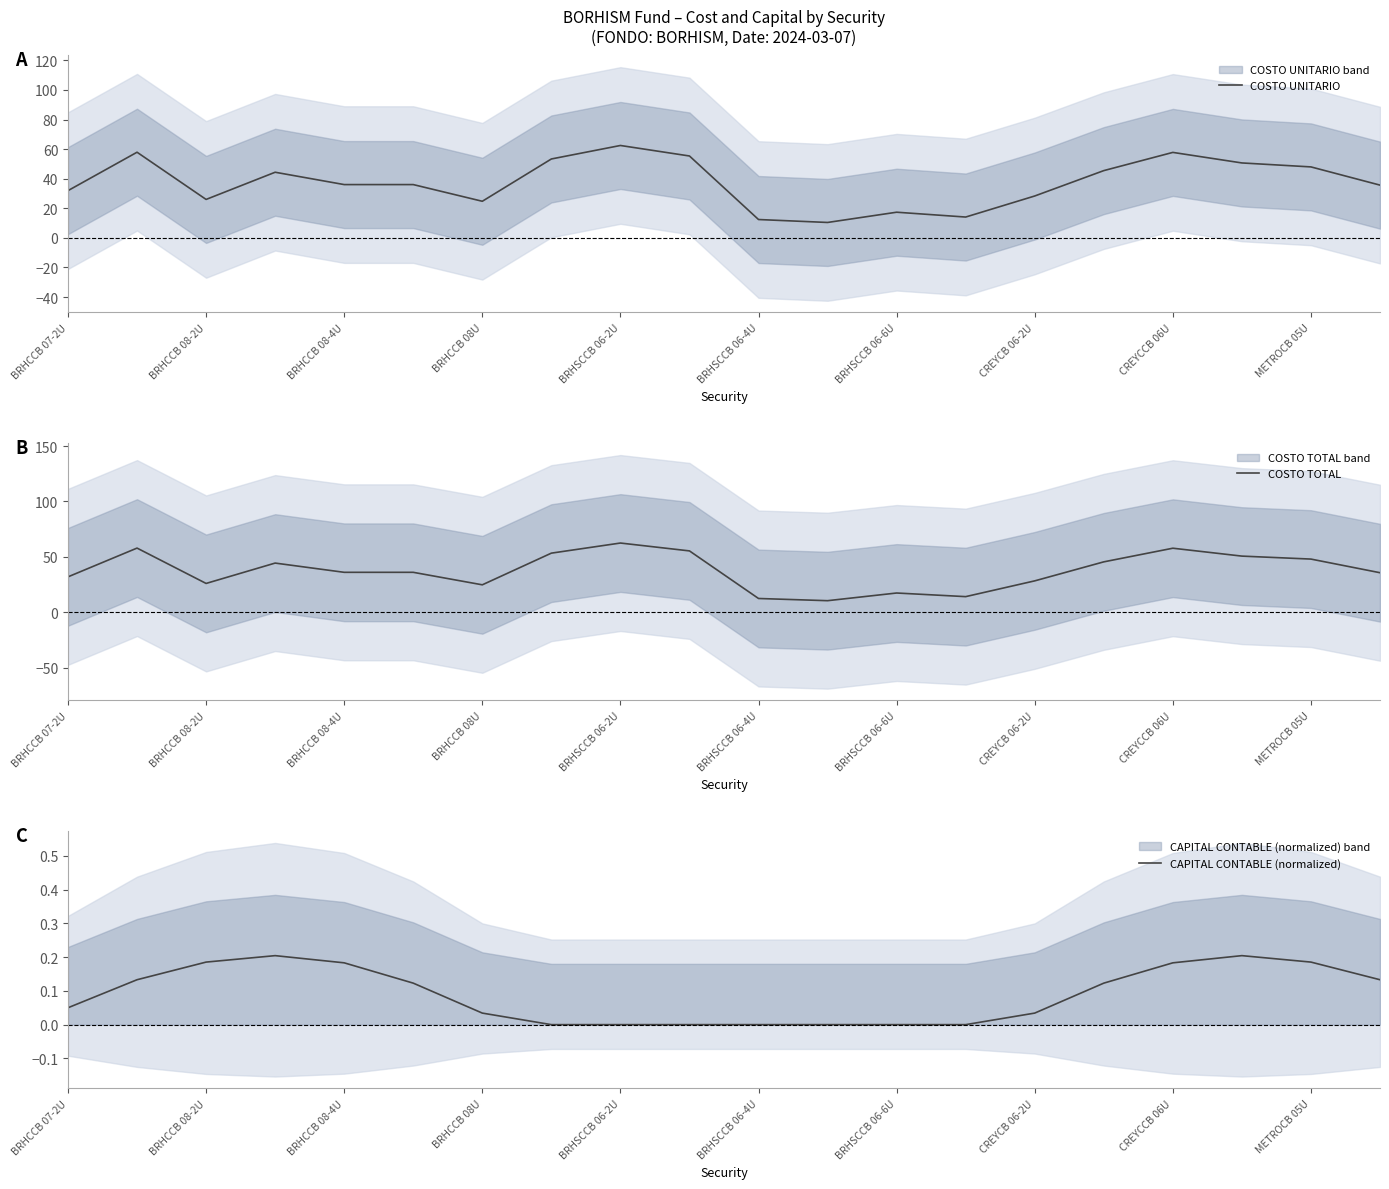

Which series has the widest spread of values?

COSTO UNITARIO